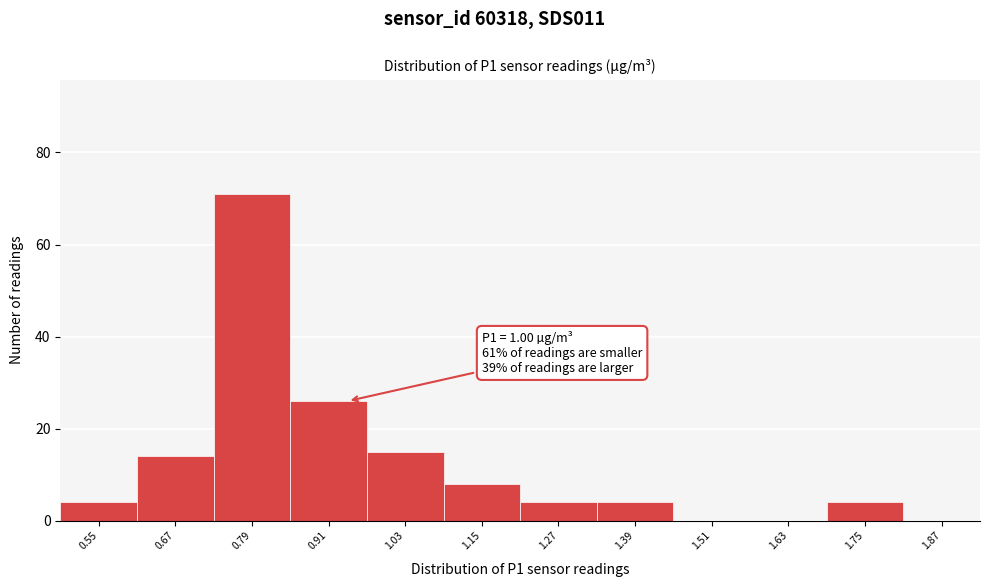

Reading right to left, what are all the values shown in this chart?

1.87=0	1.75=4	1.63=0	1.51=0	1.39=4	1.27=4	1.15=8	1.03=15	0.91=26	0.79=71	0.67=14	0.55=4